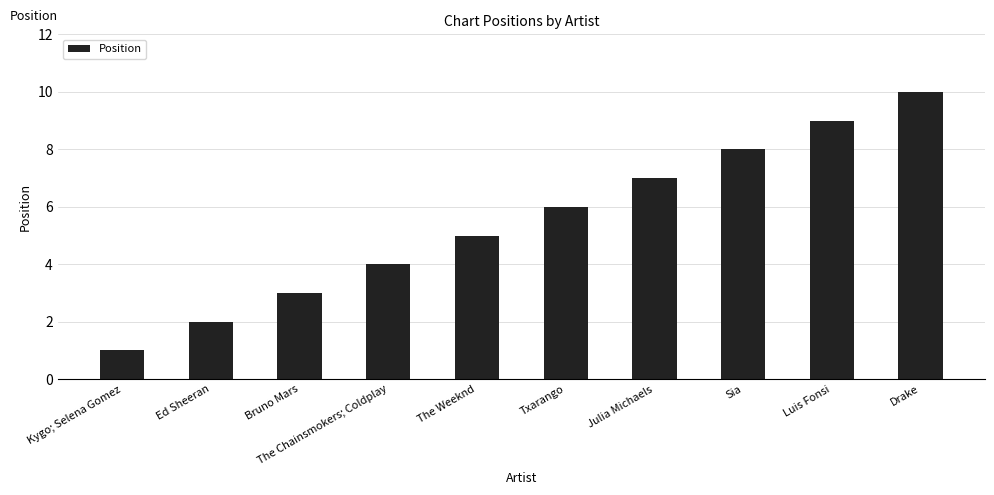

Is it true that the value at Bruno Mars is 3?

True